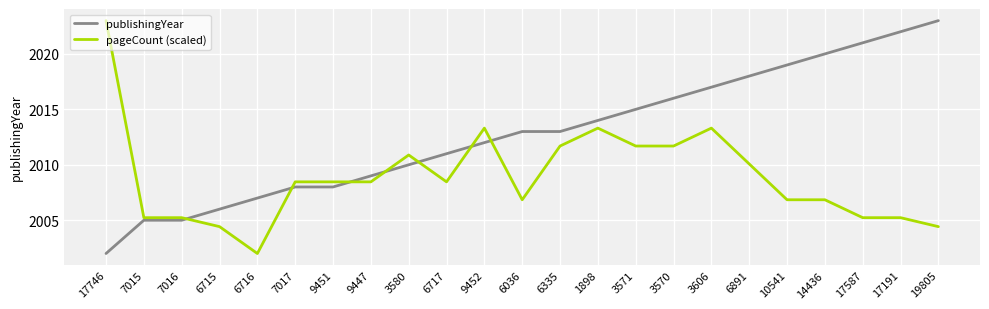

The publishingYear series shows 870.2 at 3570. True or false?

False